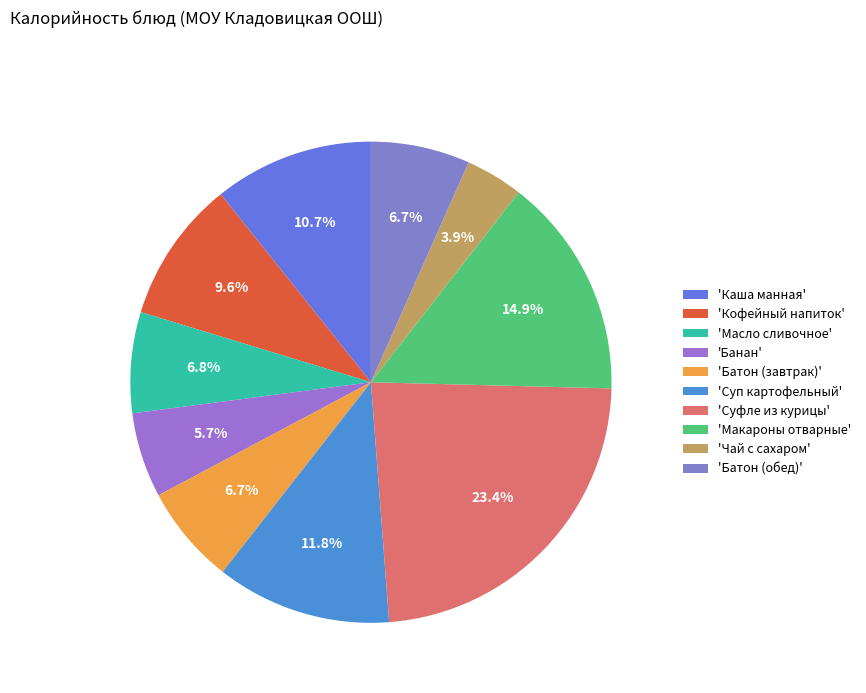

How many segments does this pie chart have?

10